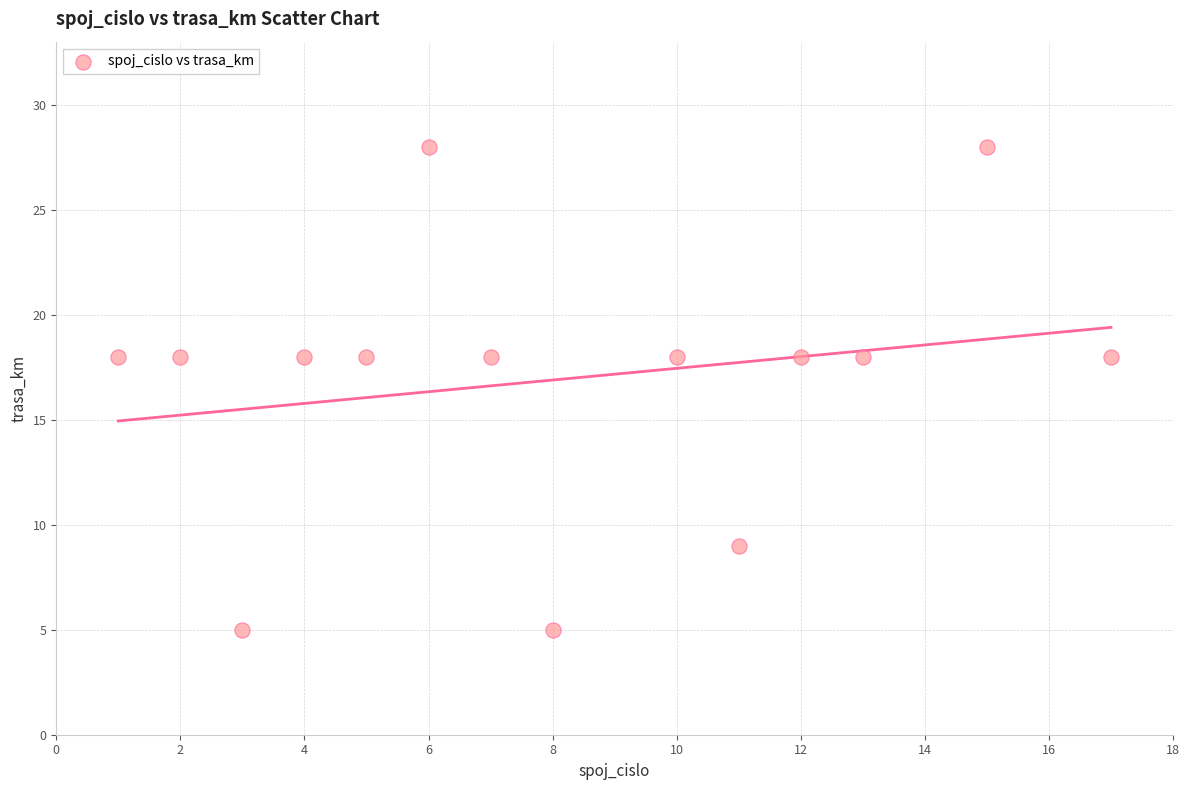

What is the range of X values (max minus min)?

16